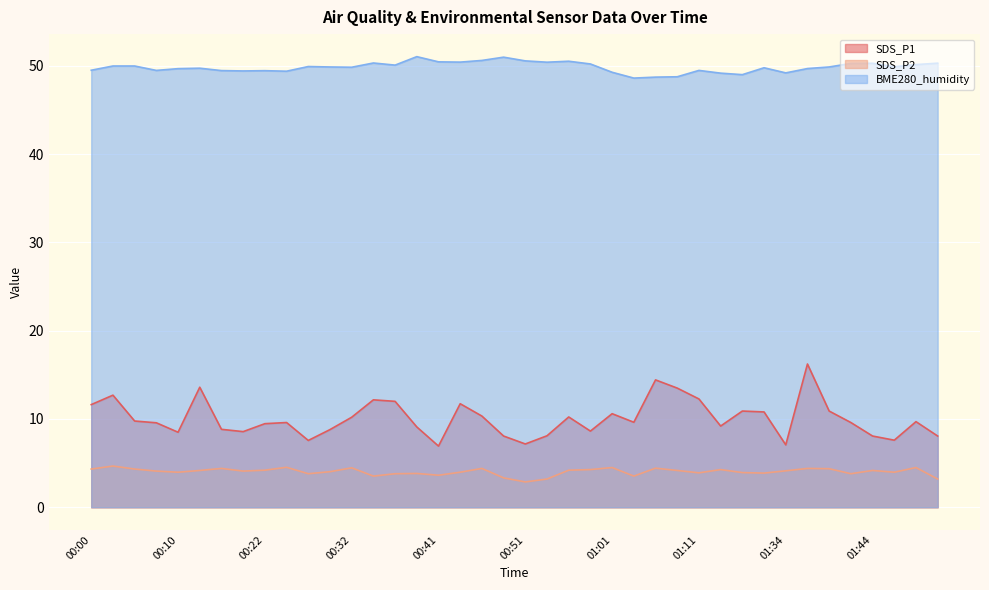

How many distinct data groups are displayed?

3